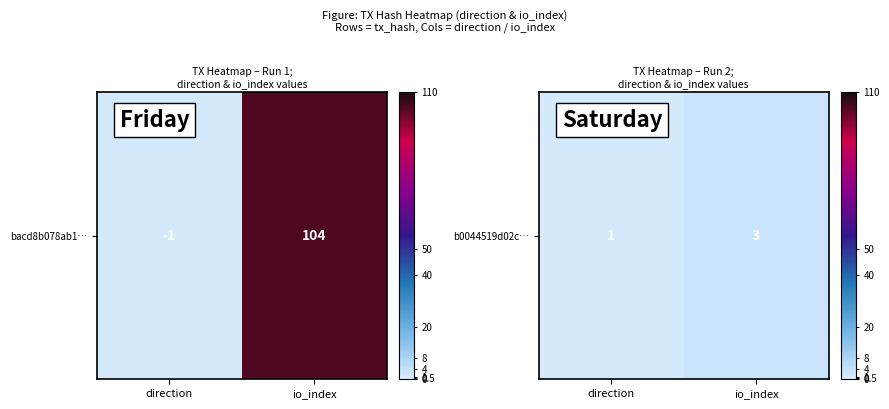

Which category has the highest value across all series?

io_index